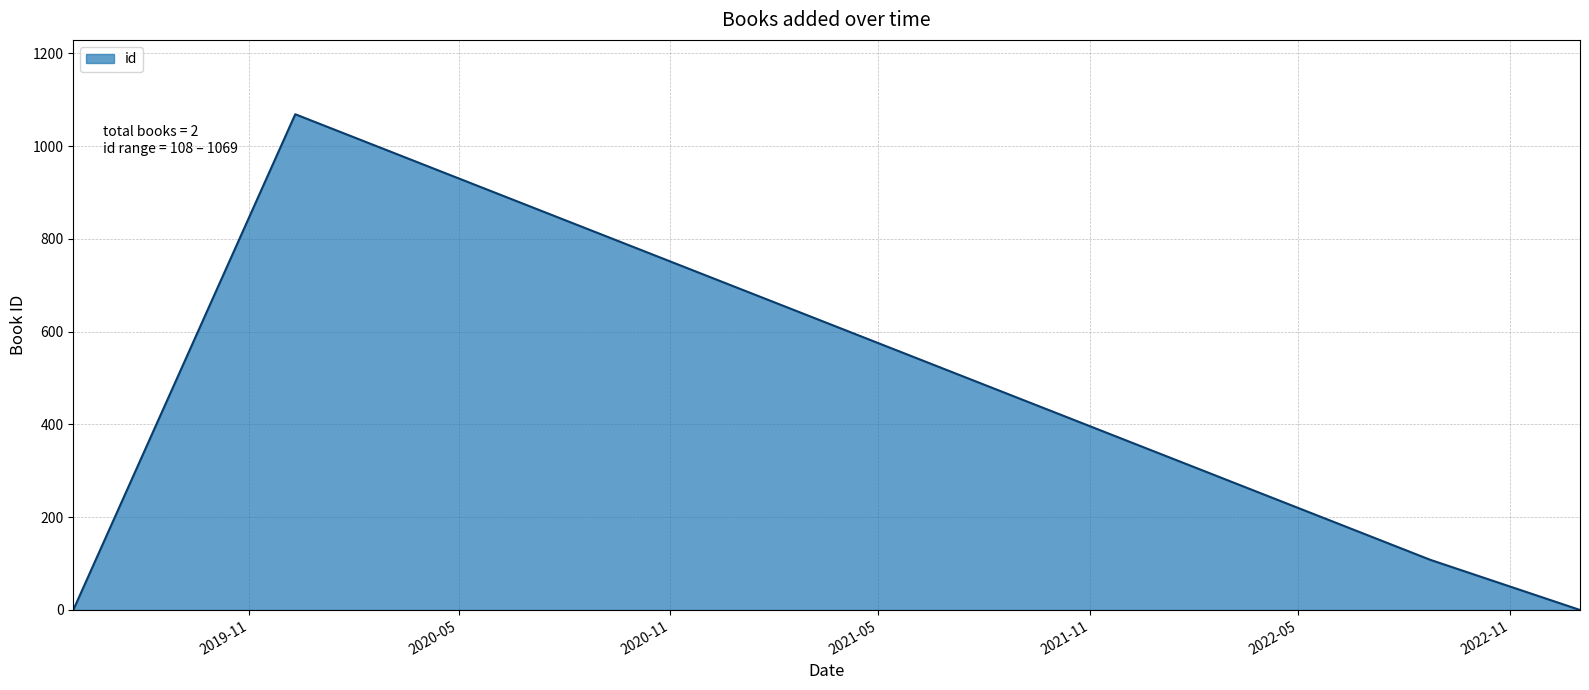

True or false: there are more than 1 points higher than both neighbors.

False